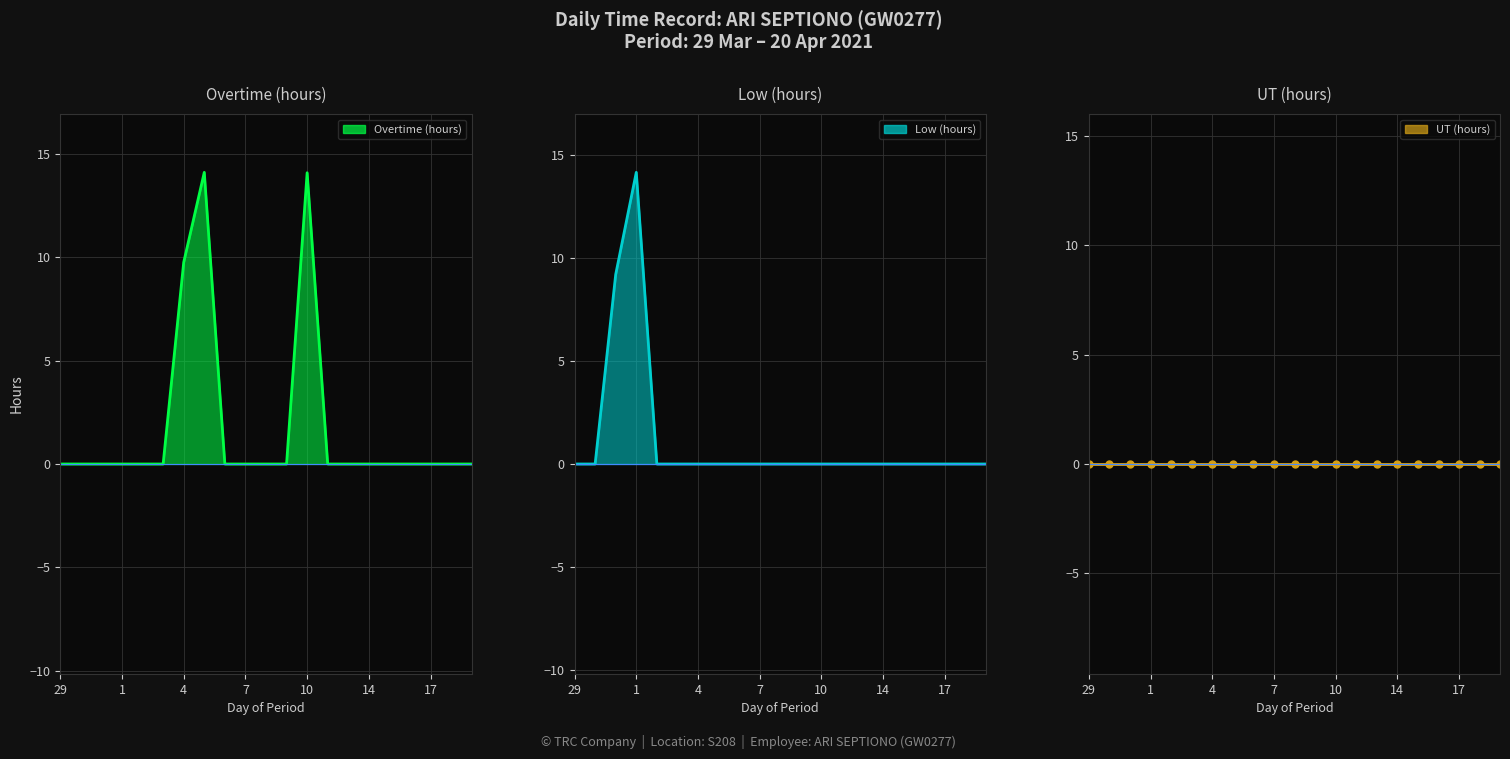

At which label is Overtime (hours) closest to 7?

4